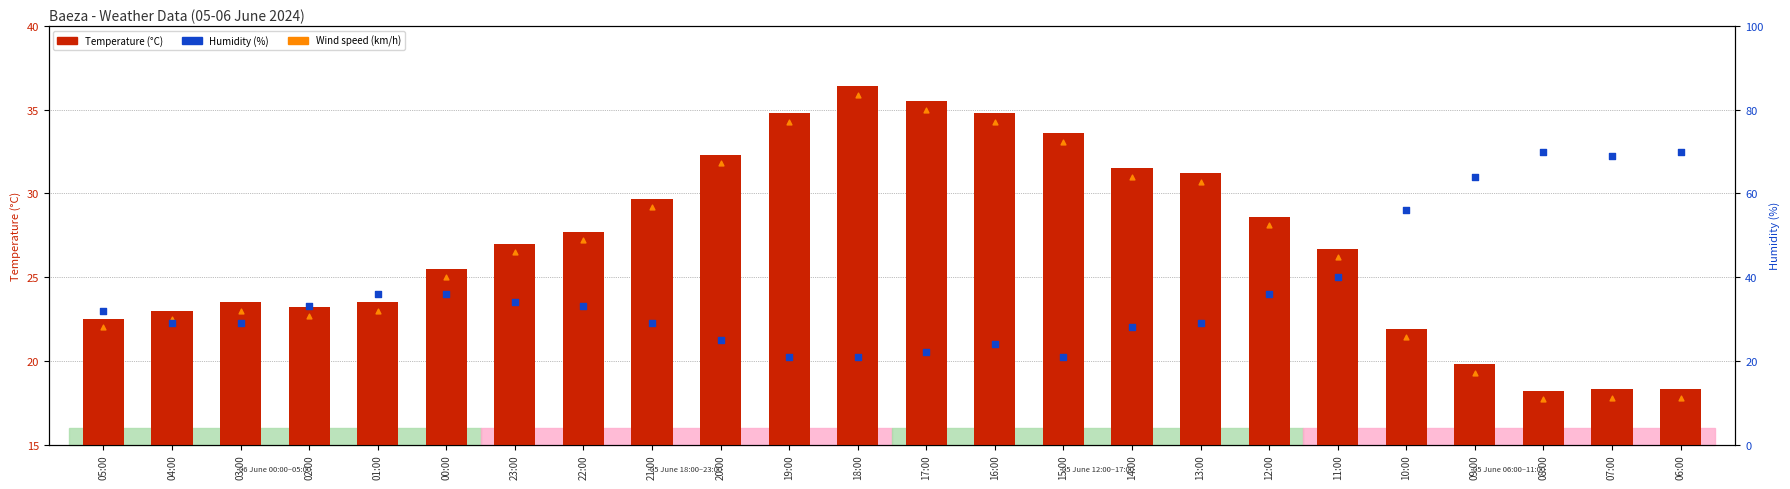

What are all the series names shown in the legend?

Temperature (°C), Wind speed (km/h), Humidity (%)